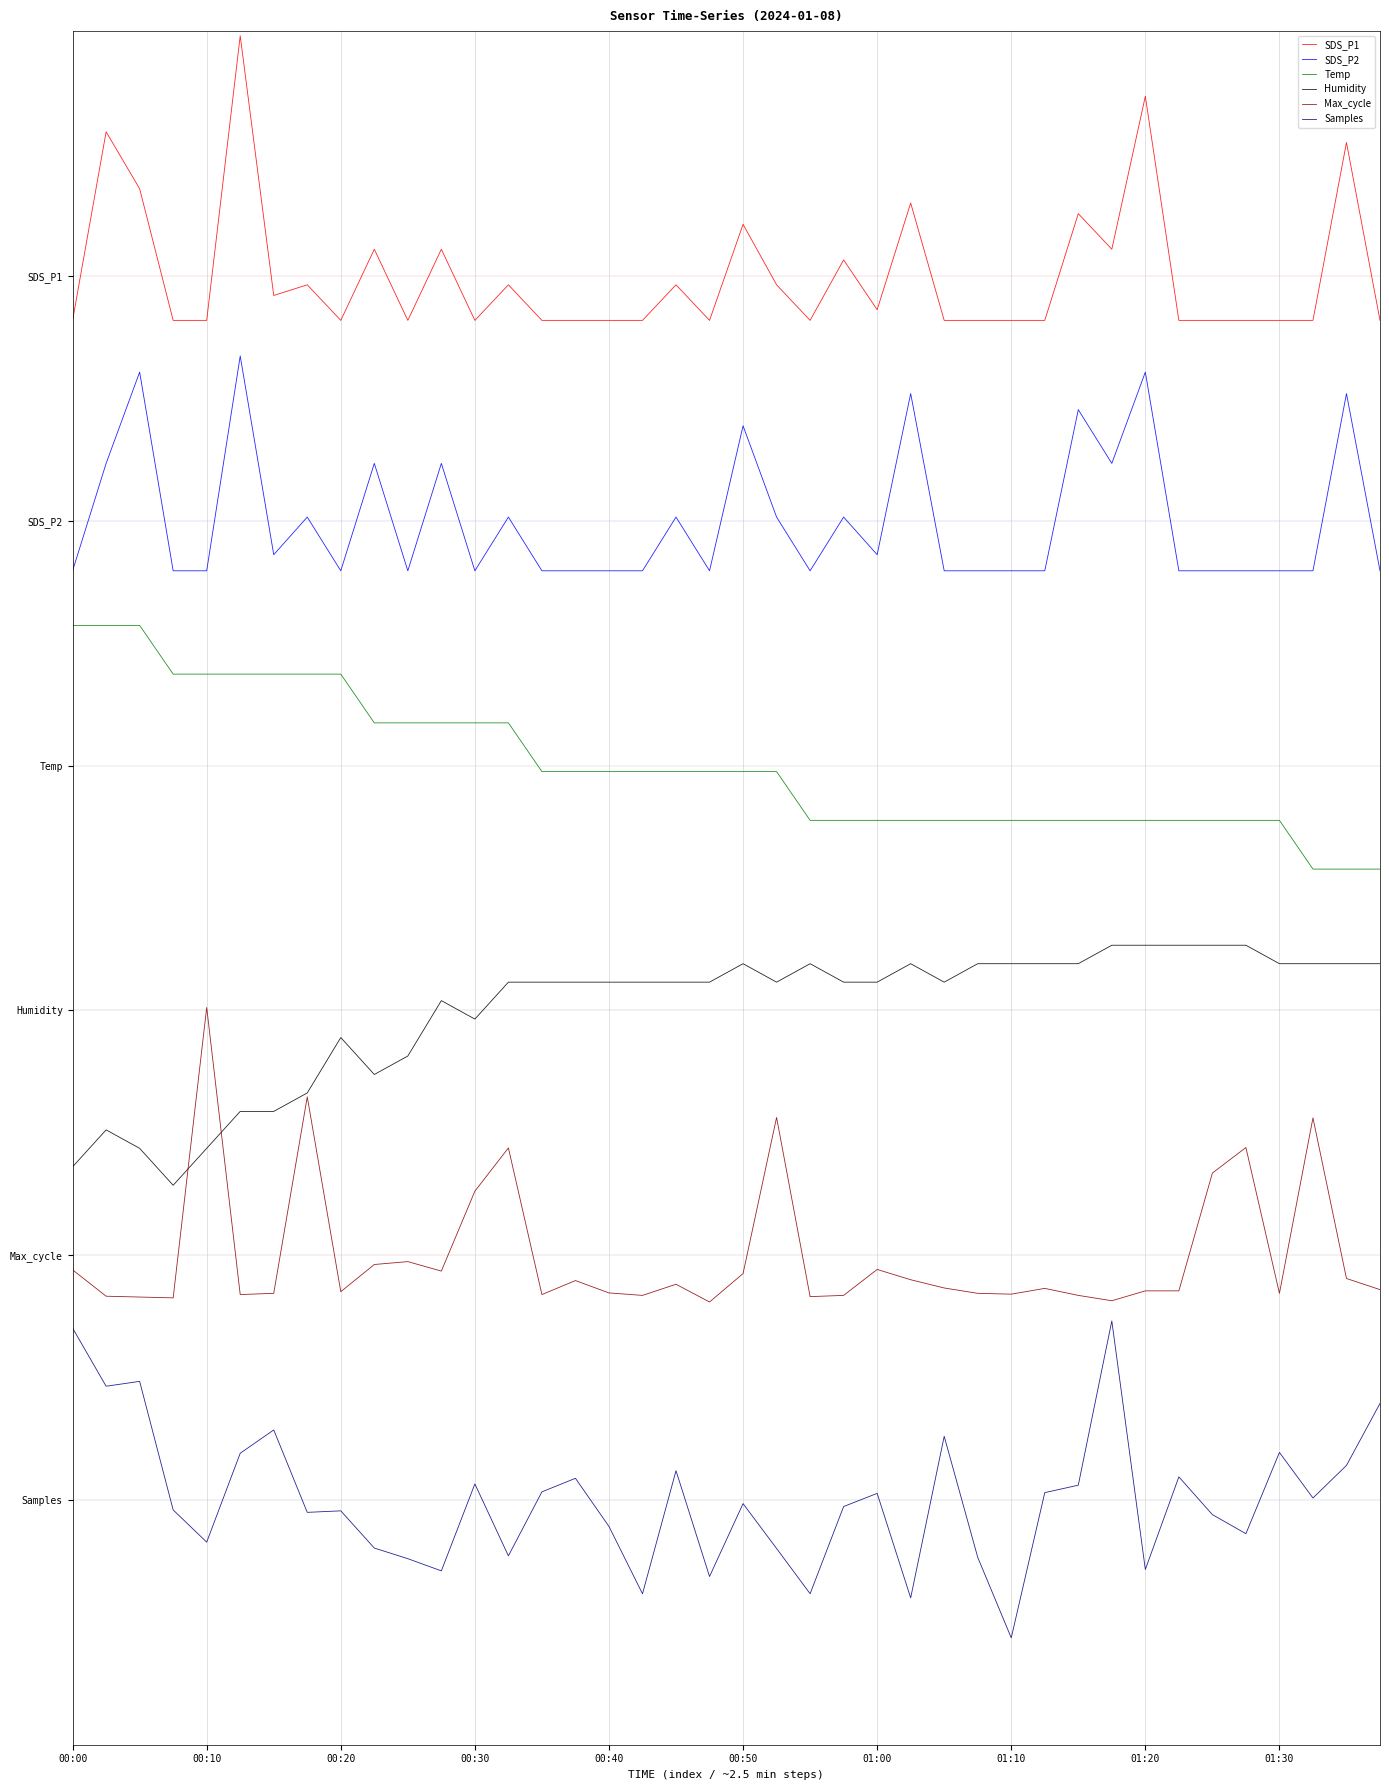

What are all the series names shown in the legend?

SDS_P1, SDS_P2, Temp, Humidity, Max_cycle, Samples